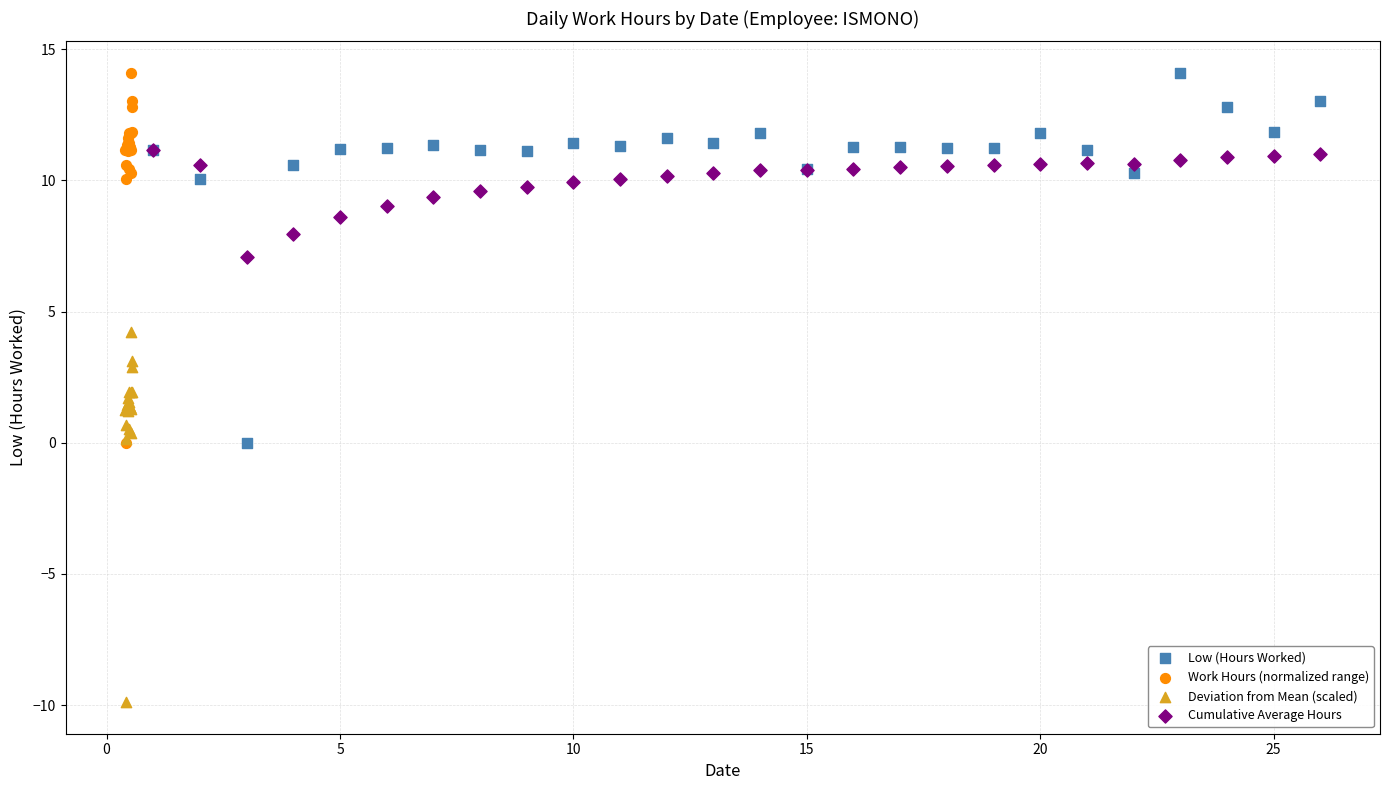

Which series reaches the minimum Y coordinate?

Deviation from Mean (scaled)